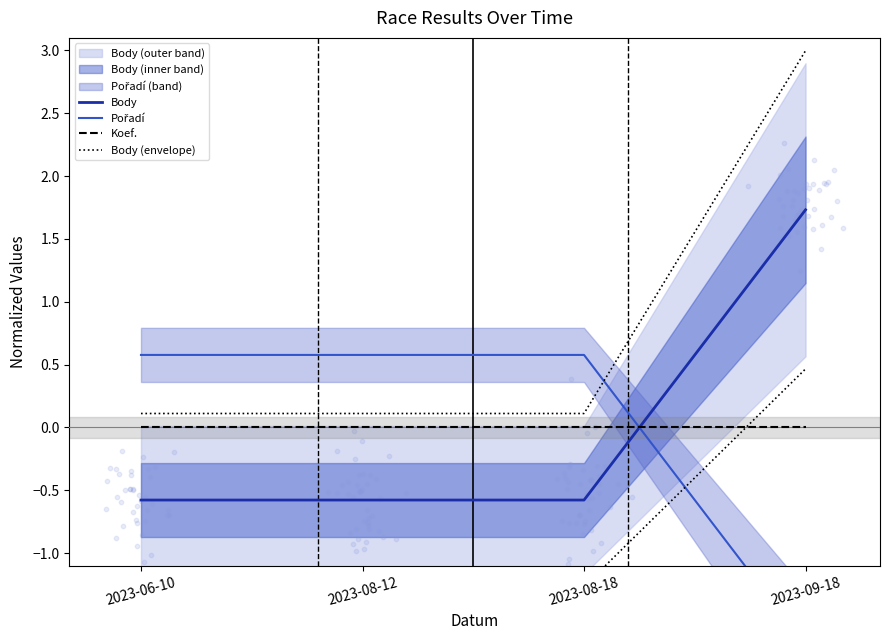

Which series has the largest total across all categories?

Body (envelope)